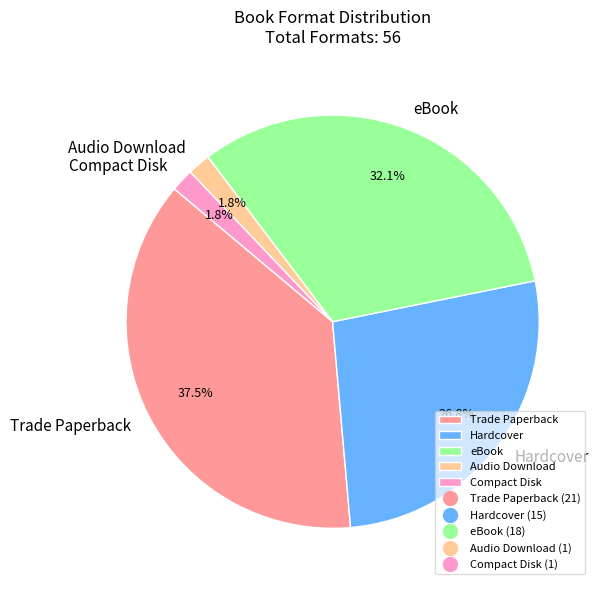

How many segments does this pie chart have?

5